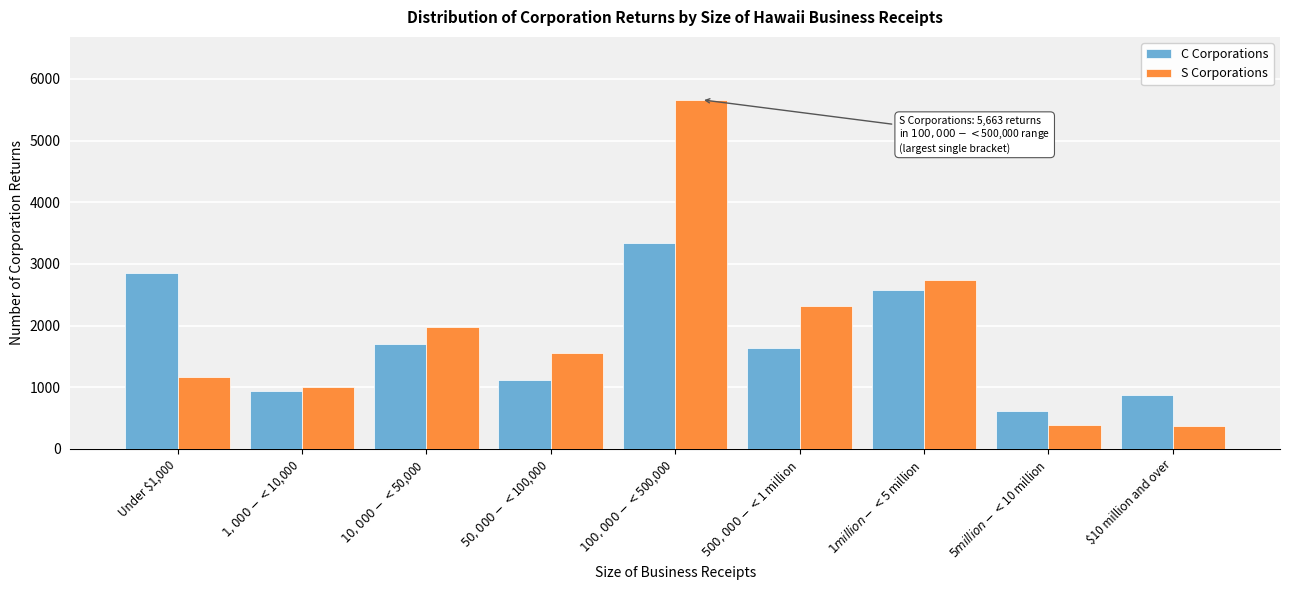

Reading right to left, transcribe all the data shown in this chart.

C Corporations: 872	606	2569	1642	3339	1110	1704	941	2853
S Corporations: 363	391	2739	2311	5663	1550	1973	997	1168